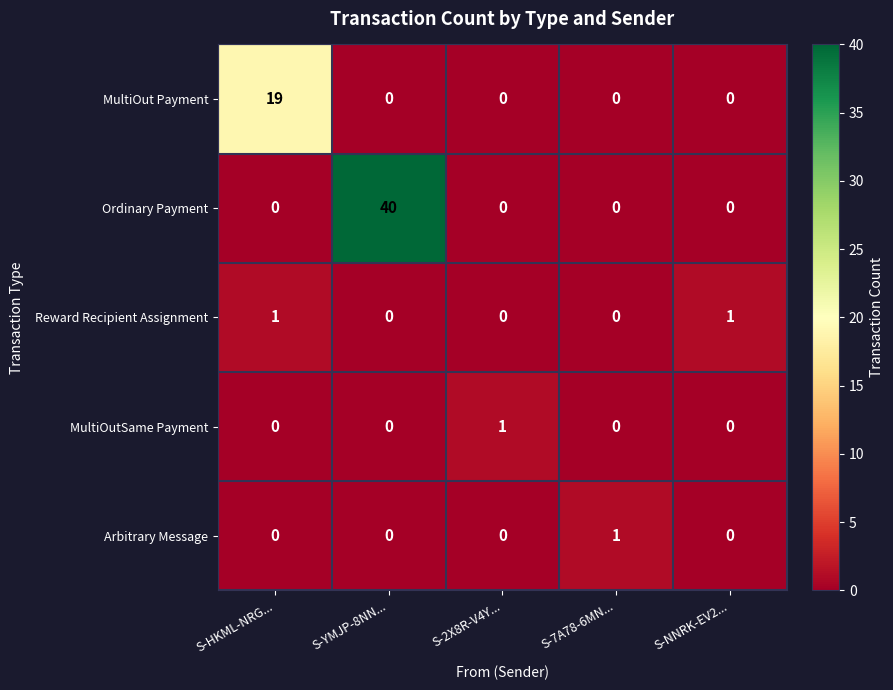

Between S-HKML-NRG... and S-2X8R-V4Y..., which series saw the biggest shift?

MultiOut Payment